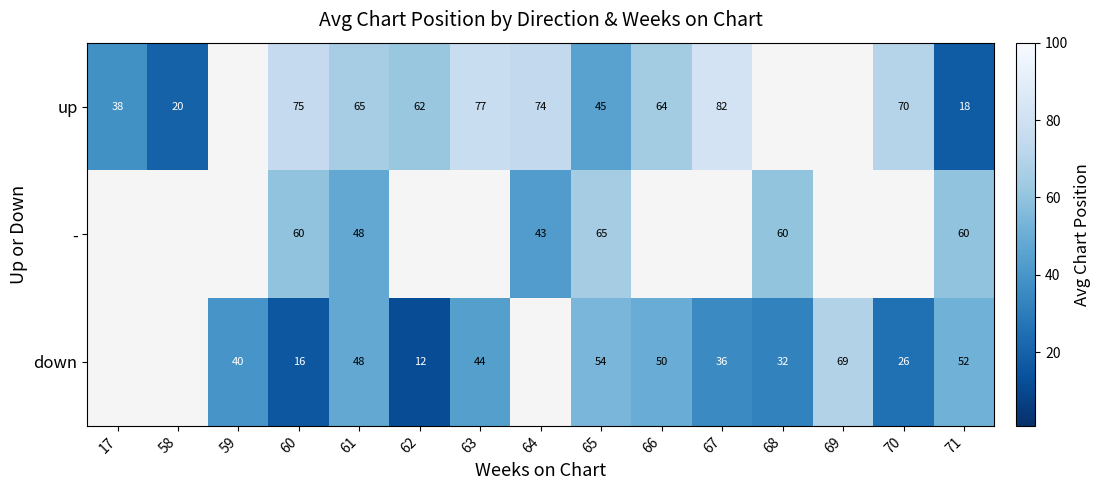

What is the smallest value displayed?

12.0